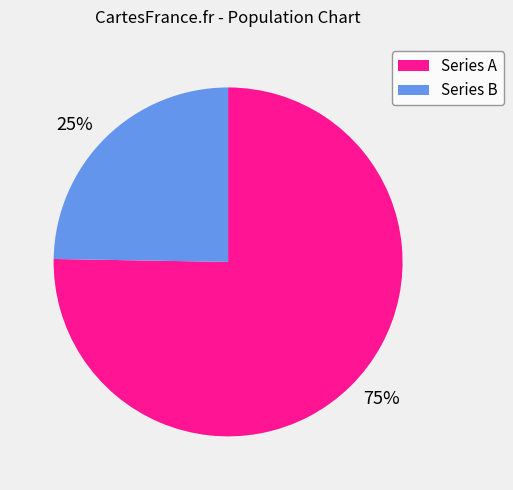

How many slices are in this pie chart?

2